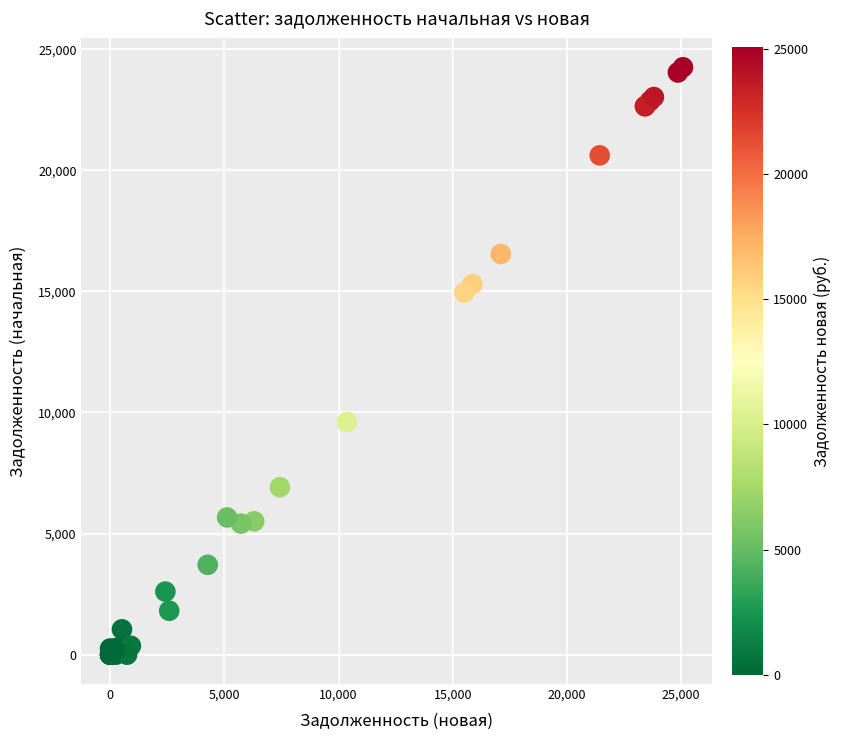

What Y value in the scatter plot is closest to 12126?

9606.7